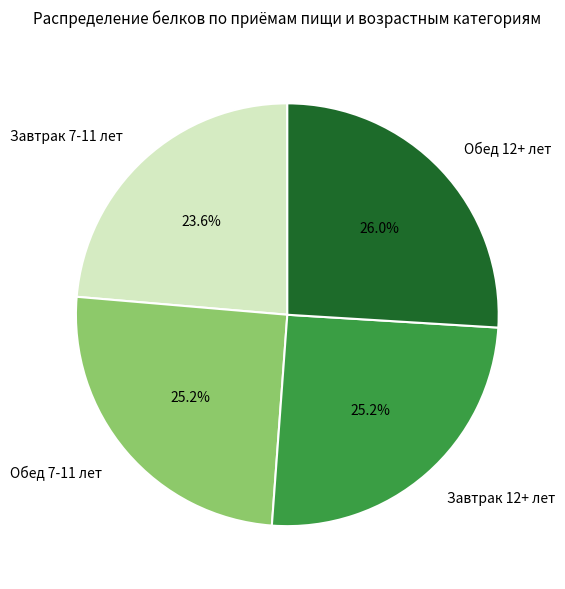

What percentage is the Обед 12+ лет slice, to the nearest percent?

26%